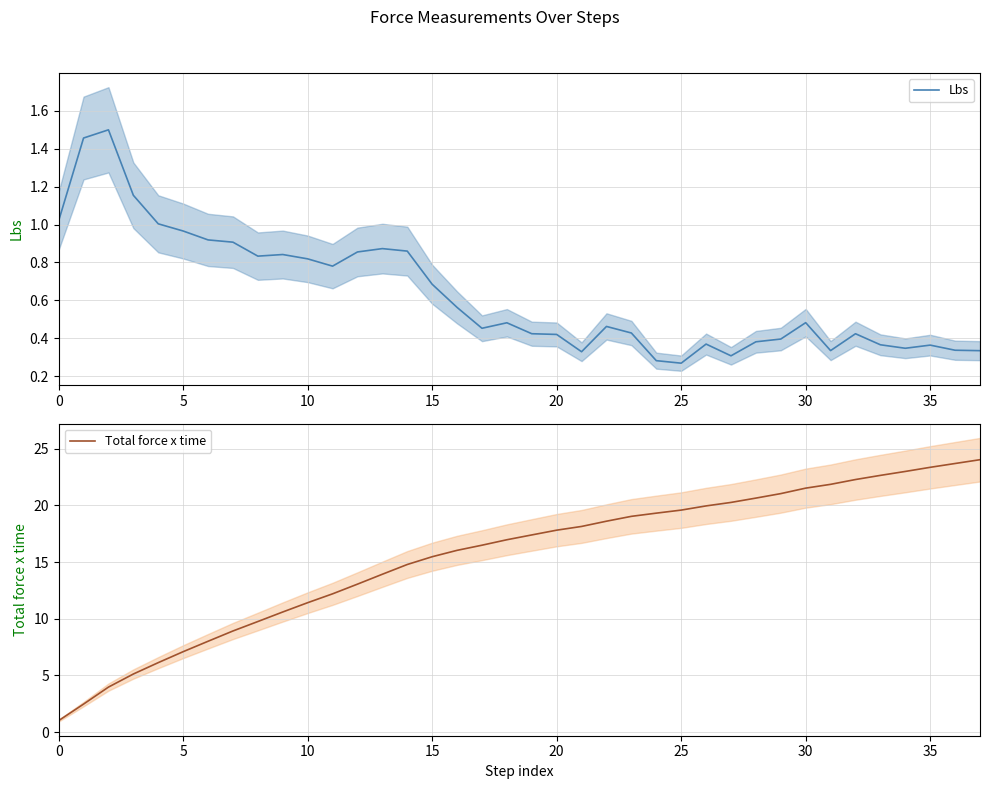

What is the difference between the highest and lowest values at 19?

17.0